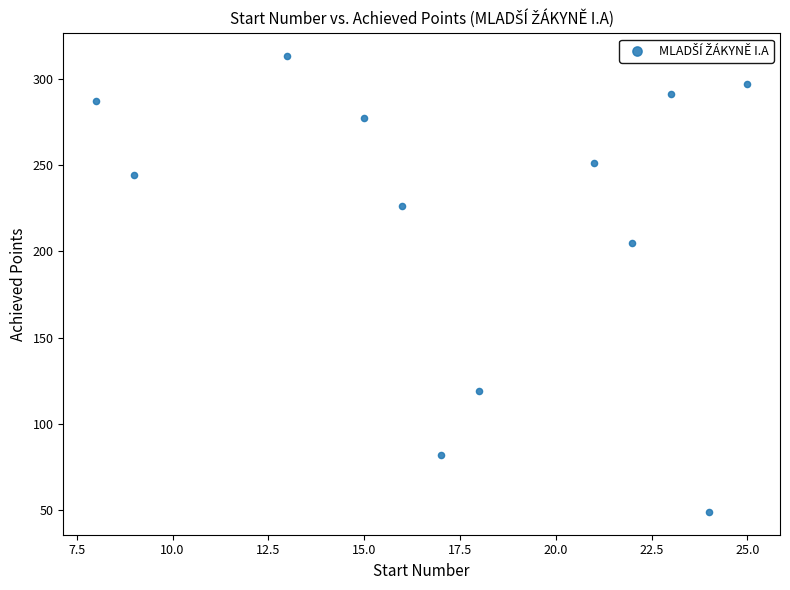

What is the range of X values (max minus min)?

17